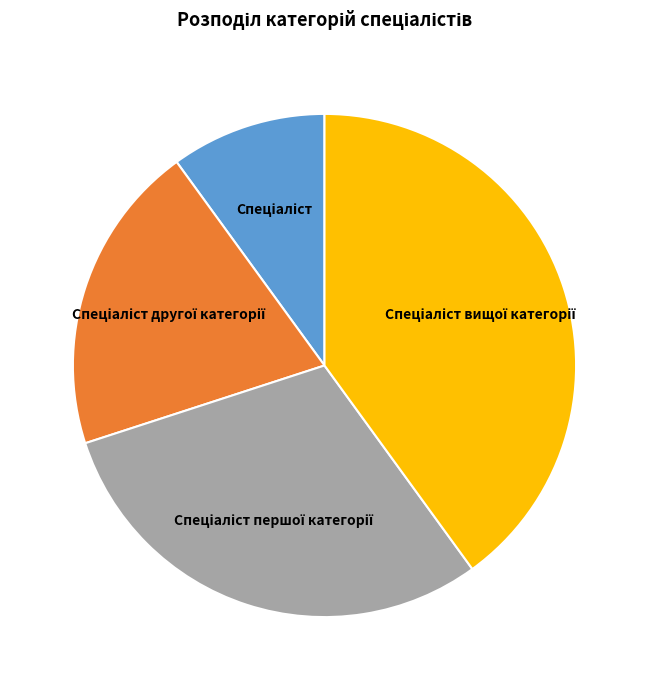

Does any single category account for the majority?

No